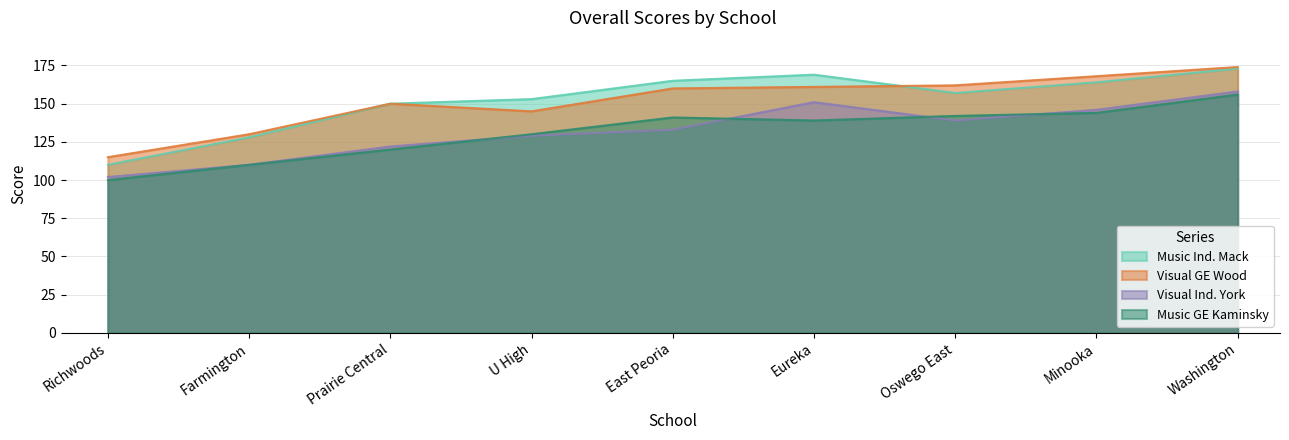

What is the difference between the second highest and minimum values in the Visual GE Wood series?

53